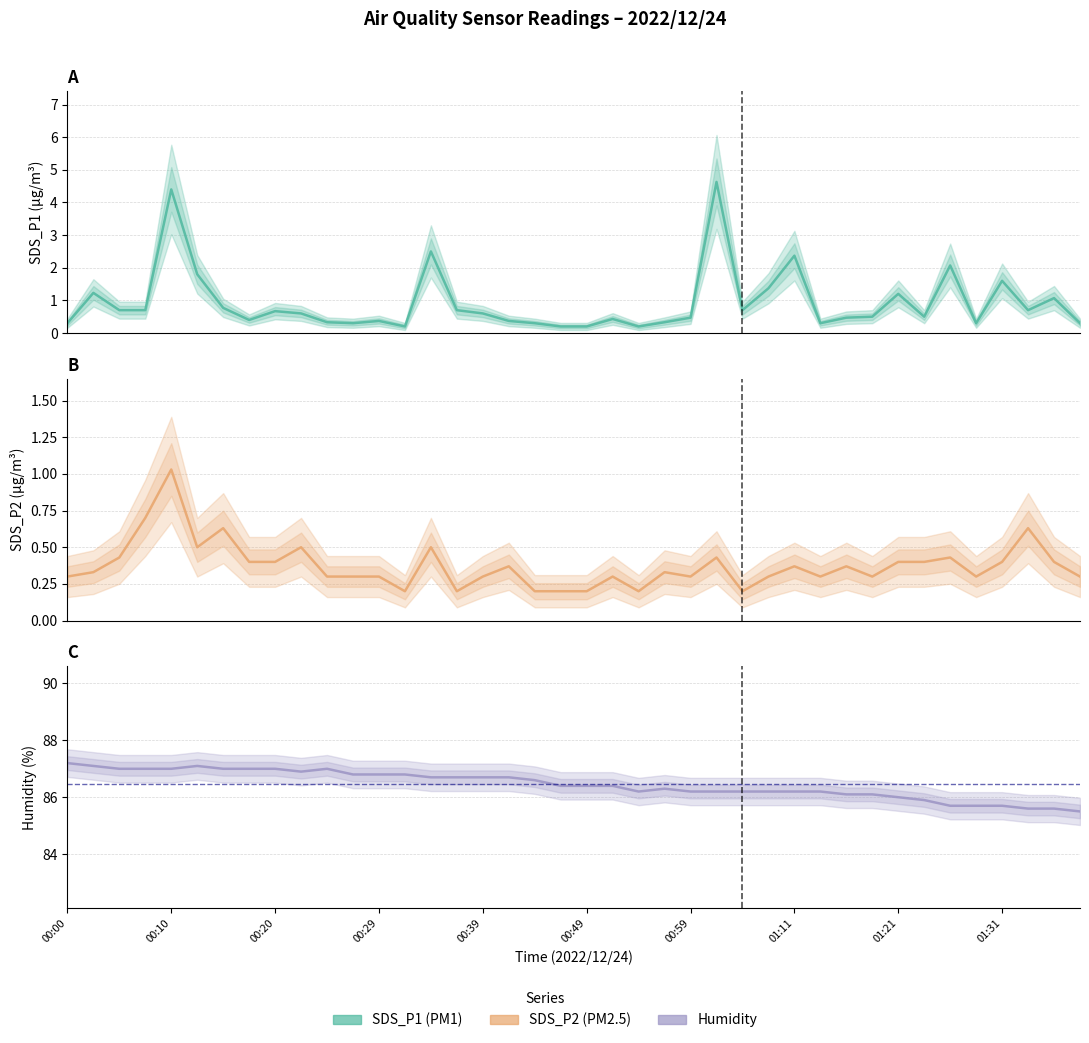

At 00:05, list the series in order from largest to smallest.

Humidity, SDS_P1, SDS_P2